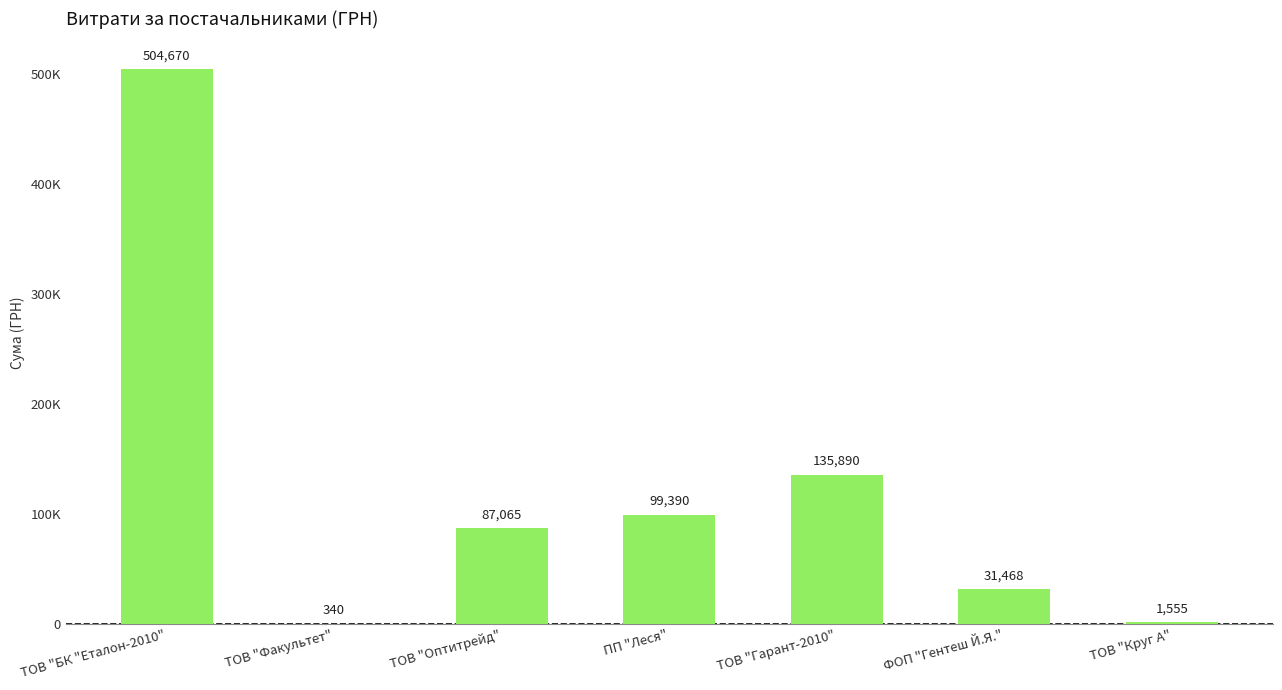

The chart shows a value of 927.7 at ТОВ "Круг А". True or false?

False